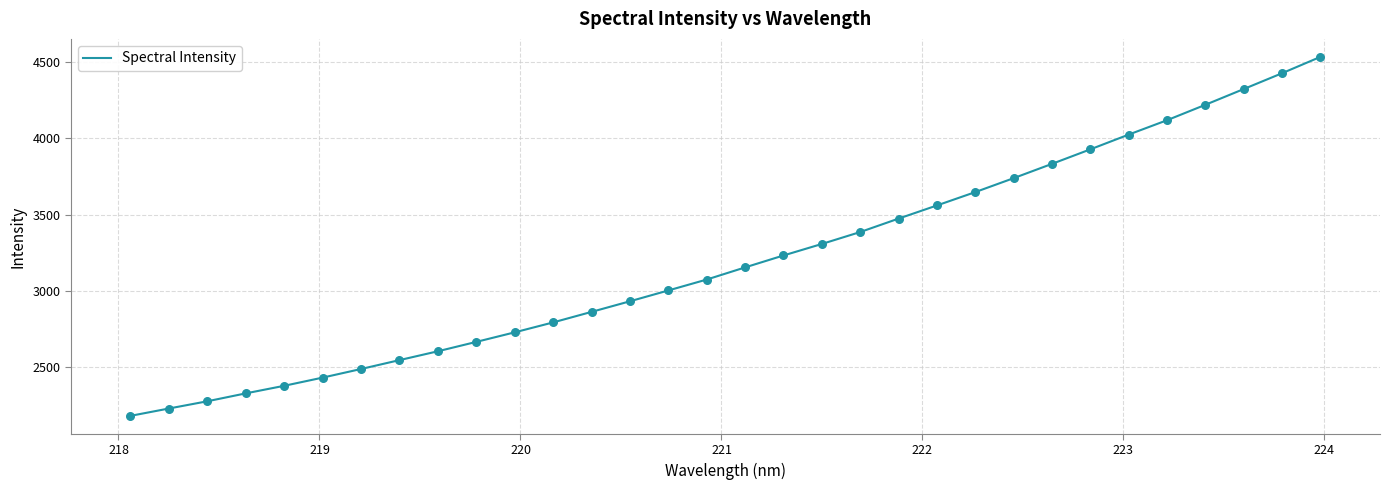

What is the difference between the maximum and minimum values?

2347.9